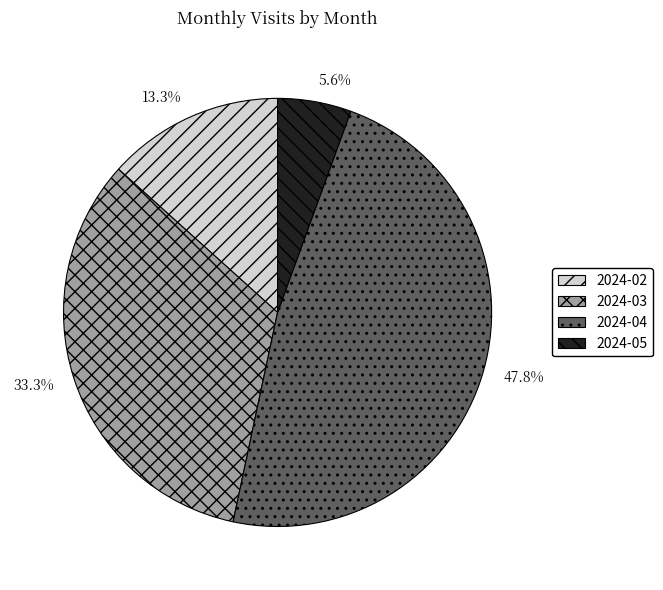

Which category has the smallest portion of the pie?

2024-05